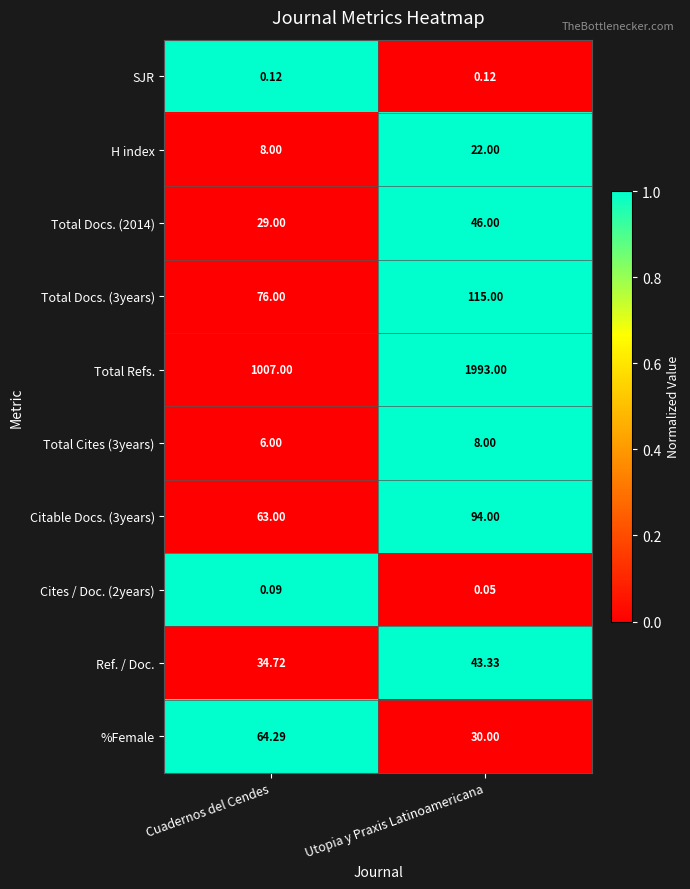

At which category is the sum across all series the highest?

Utopia y Praxis Latinoamericana